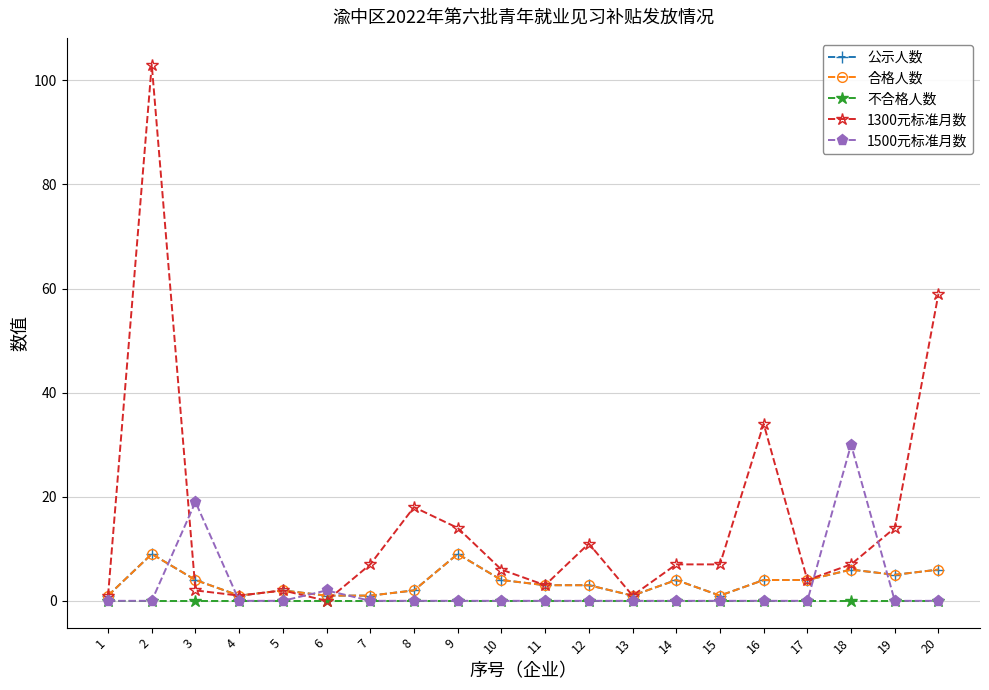

What is the total value across all series at 3?

29